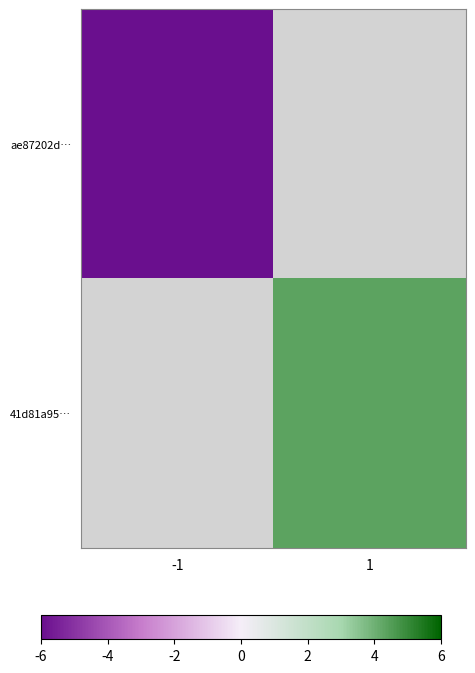

List the labels in order of 41d81a95… value, smallest first.

-1, 1